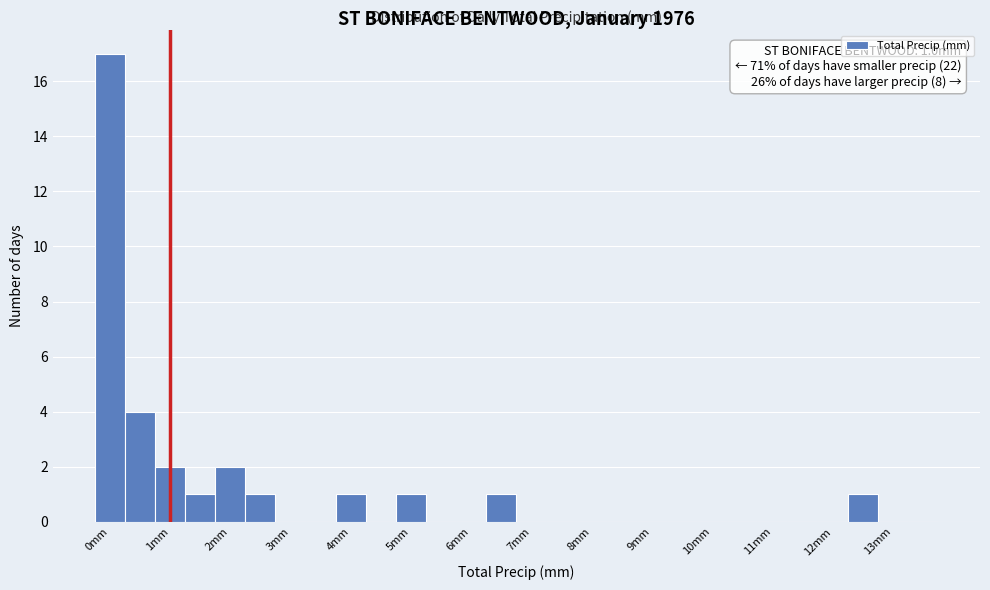

Which range on the x-axis has the tallest bar?

-0.25 to 0.25